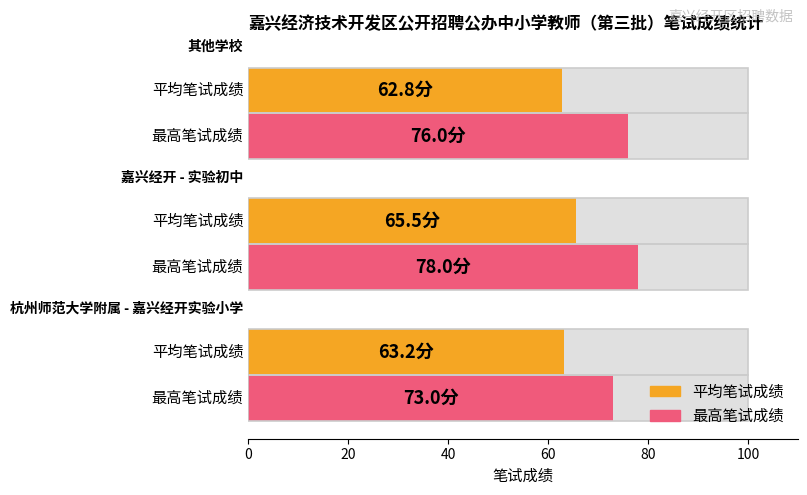

Which series has the largest range (max minus min)?

最高笔试成绩